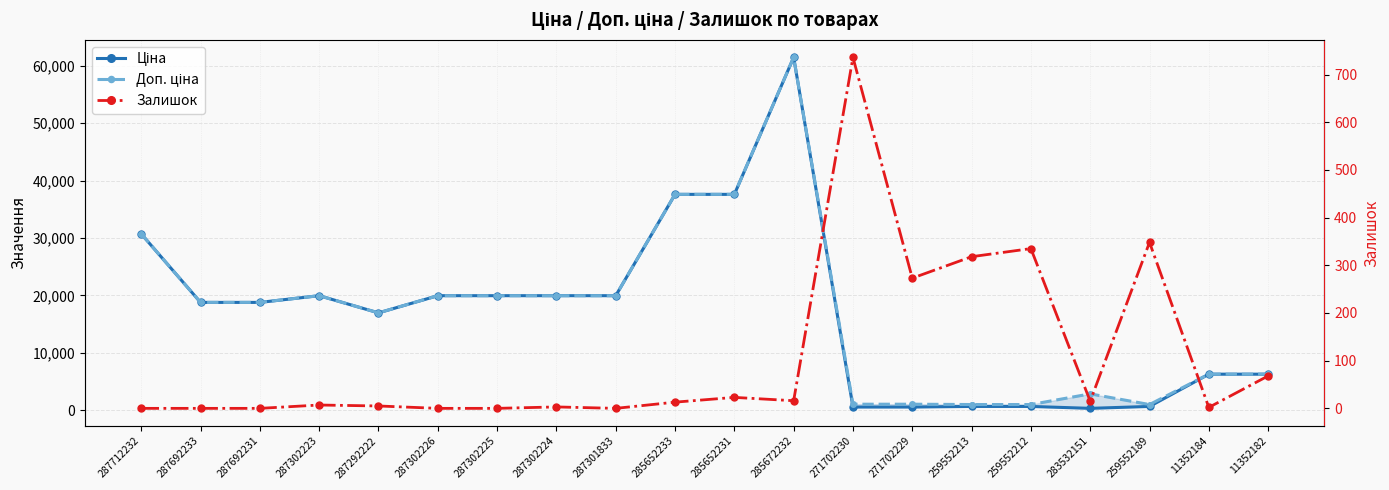

The value of Доп. ціна at 283532151 is 637.3. True or false?

False